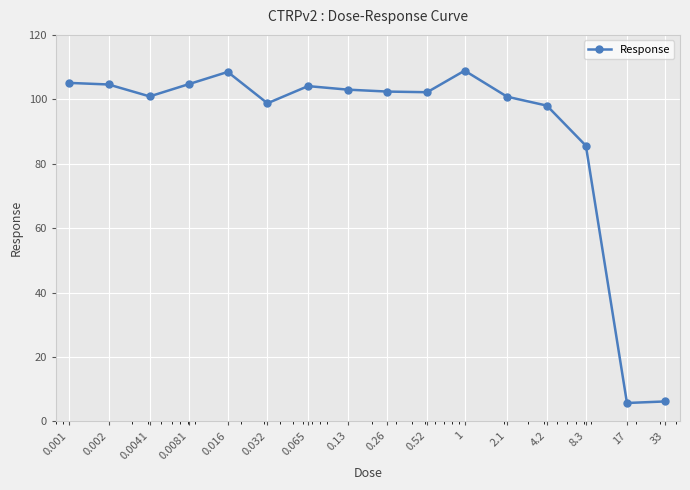

What is the value of the 1st point from the left?

105.1